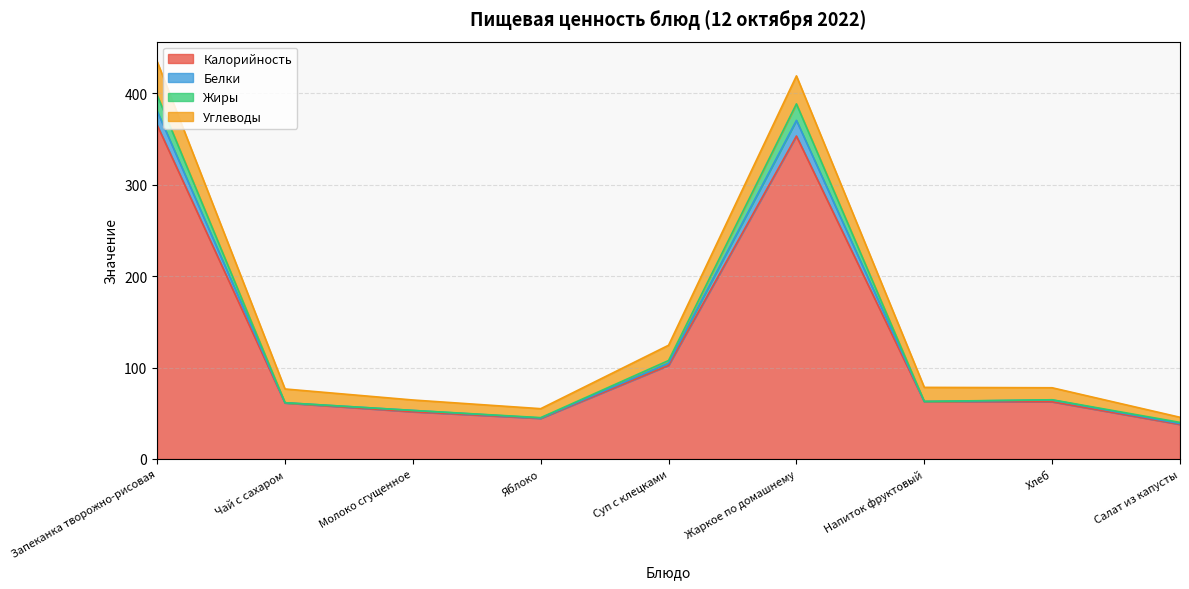

What is the sum of the Калорийность values at Салат из капусты and Напиток фруктовый?

100.5